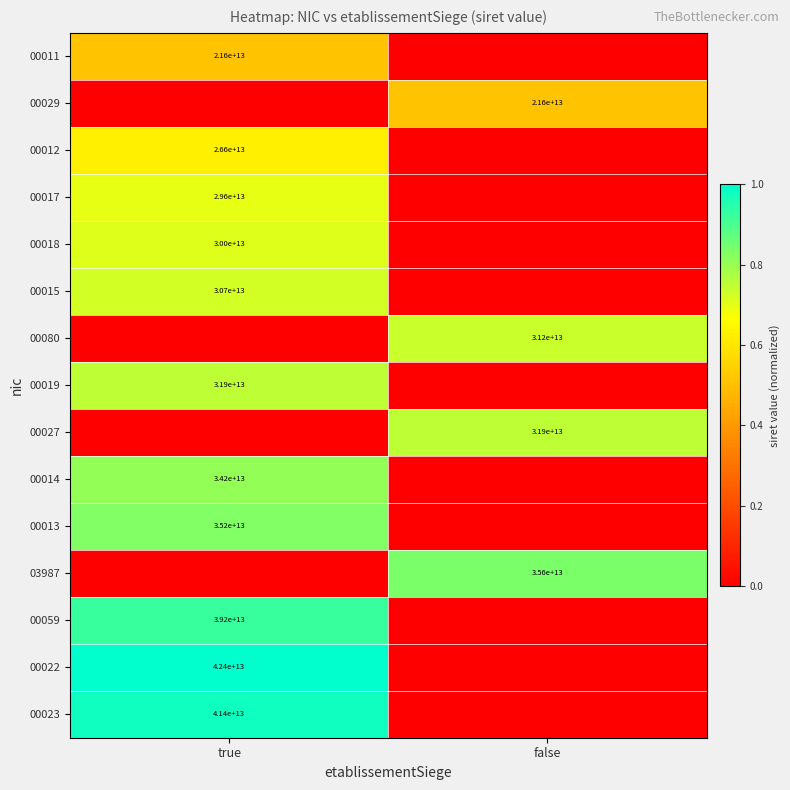

Is the value of 00080 at false greater than the value of 00012 at true?

Yes